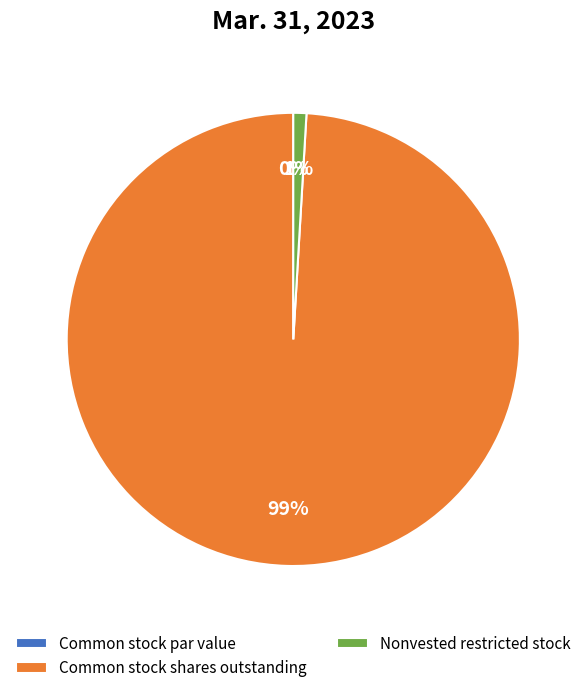

True or false: Common stock shares outstanding accounts for 89% of the total.

False